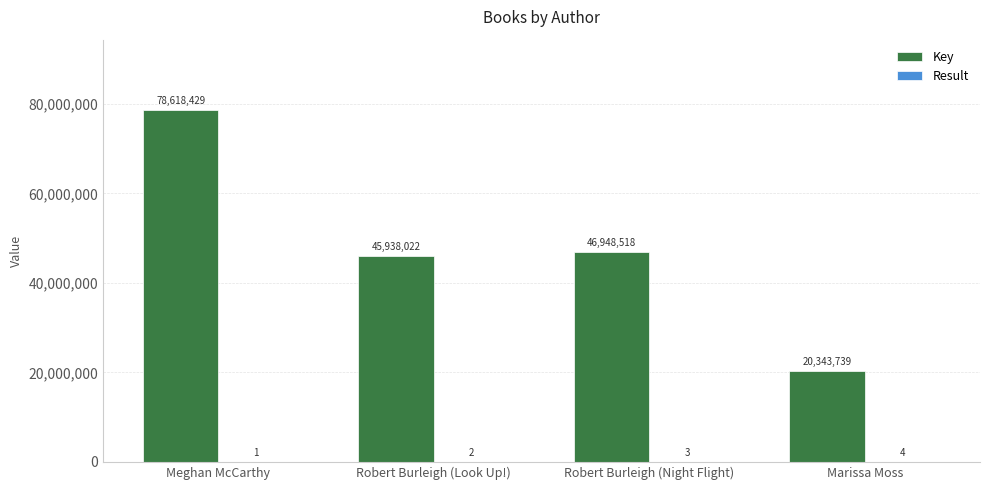

At which category is the sum across all series the highest?

Meghan McCarthy